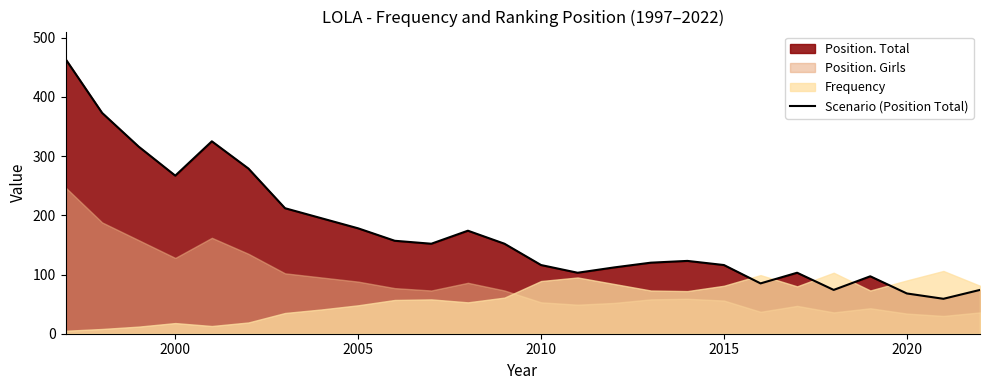

What is the lowest value of the Scenario (Position Total) series?

59